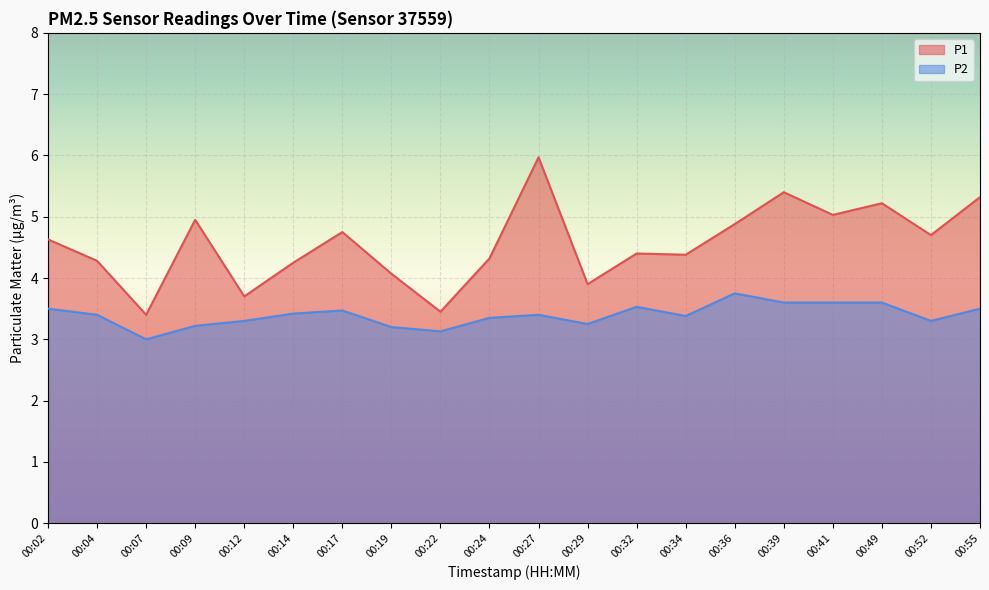

Rank the series by their maximum value, from lowest to highest.

P2, P1